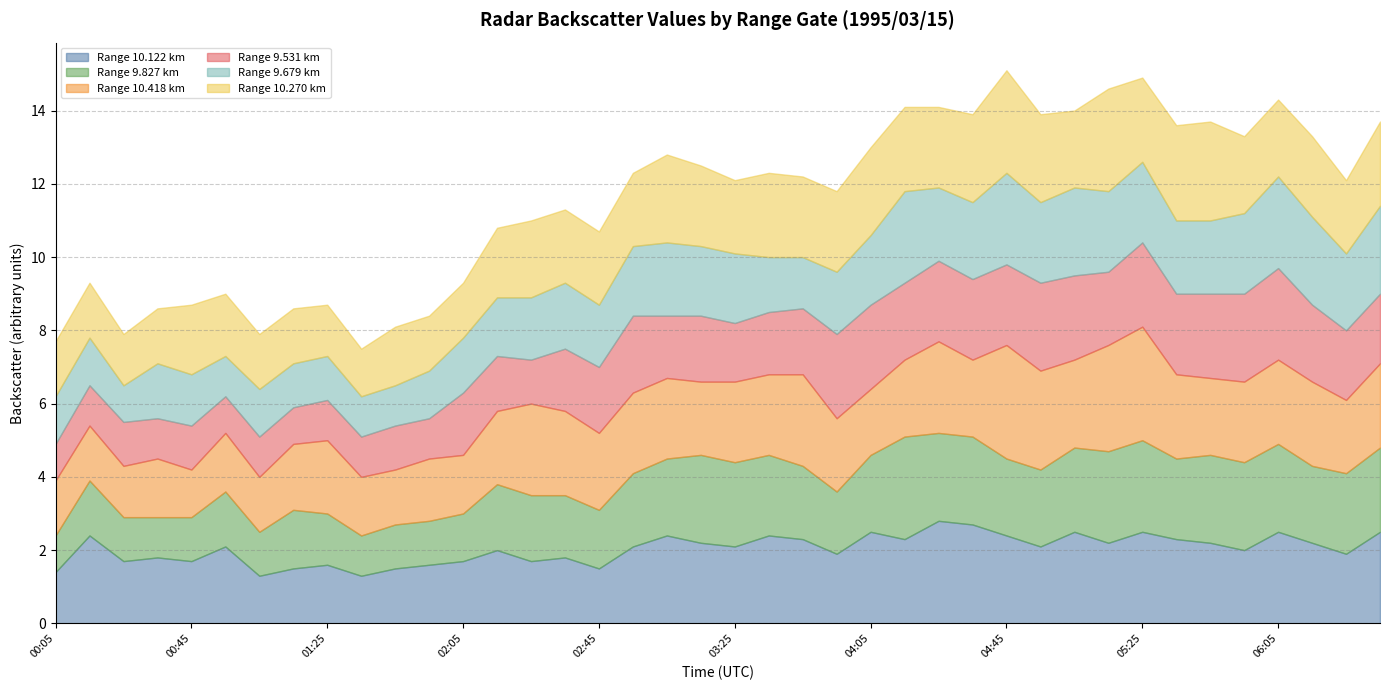

Is it true that 9.531 equals 1.1 at 00:35?

True